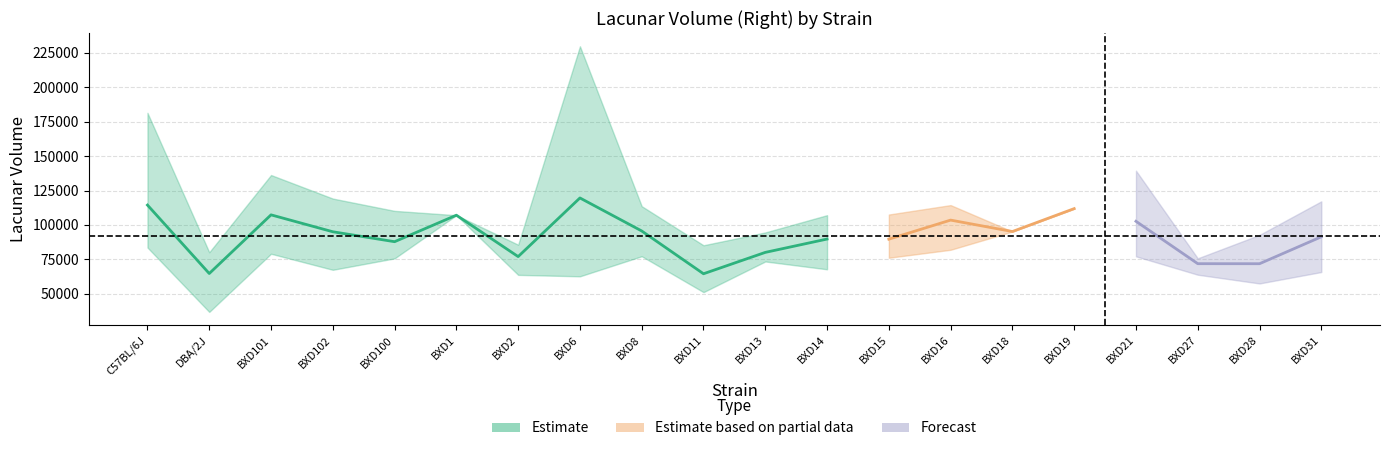

How many values in the sd series are below 14050?

10